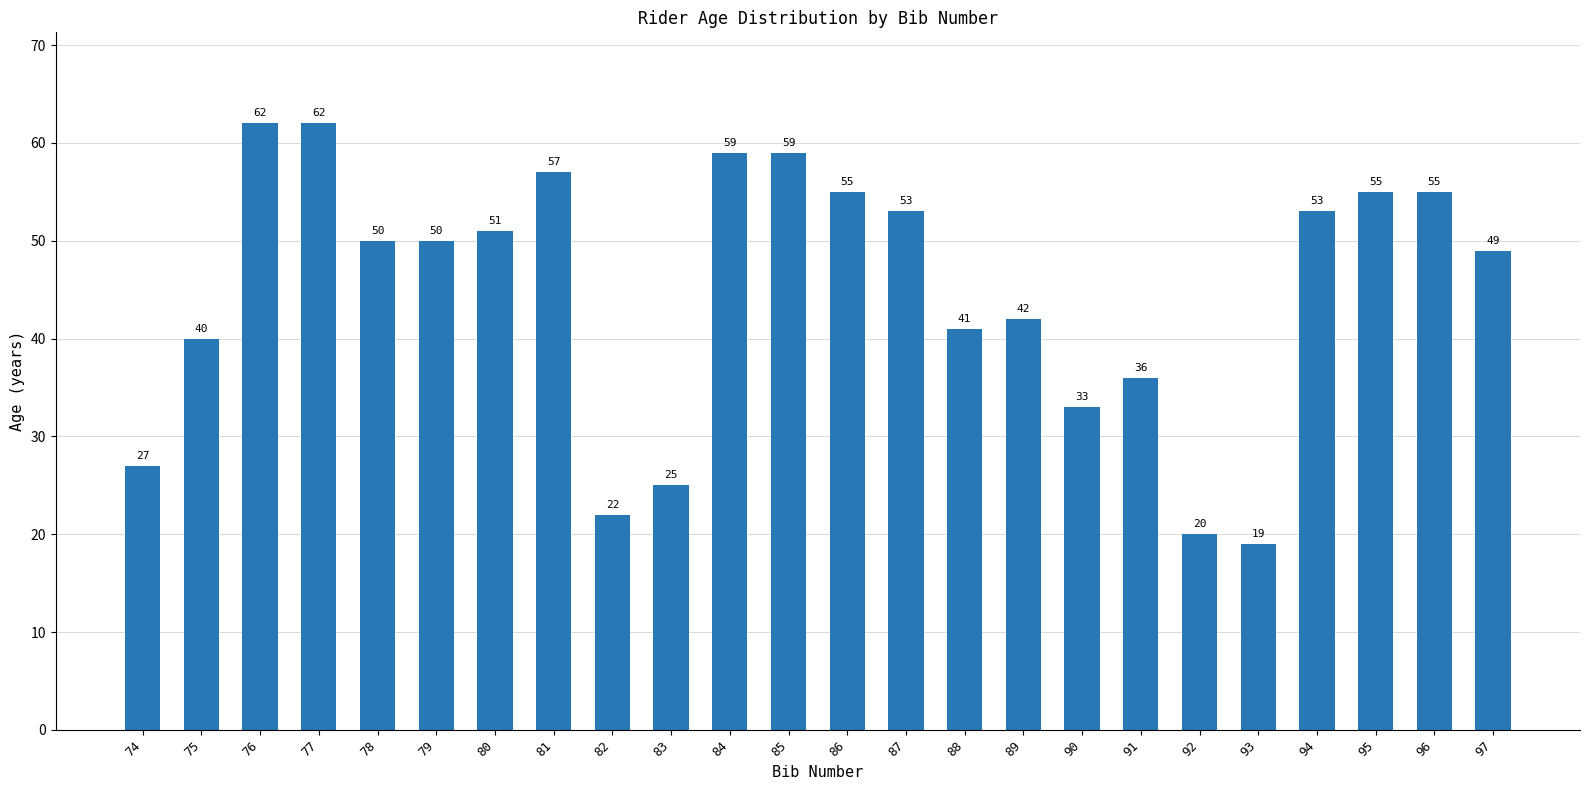

How many series are shown in this chart?

1